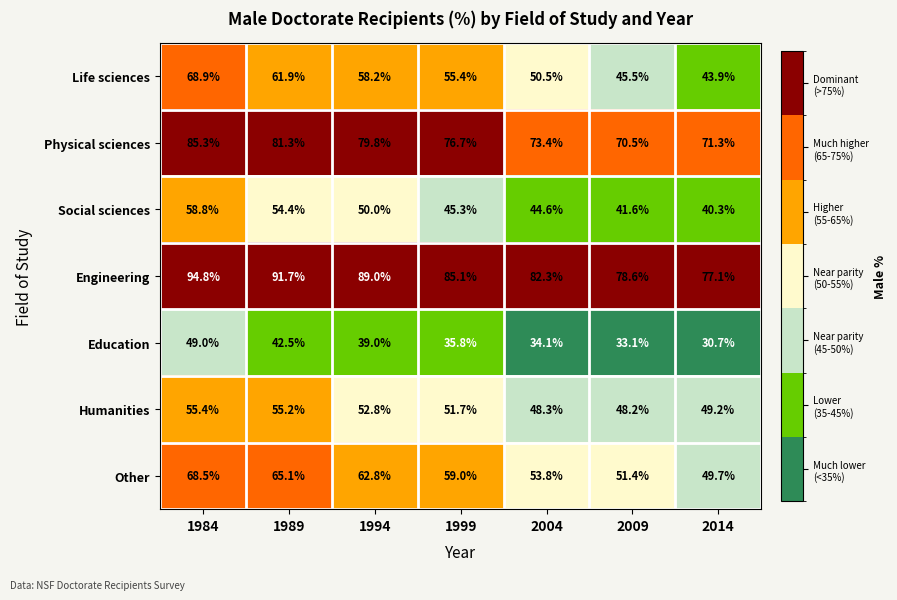

At which category is the sum across all series the highest?

1984